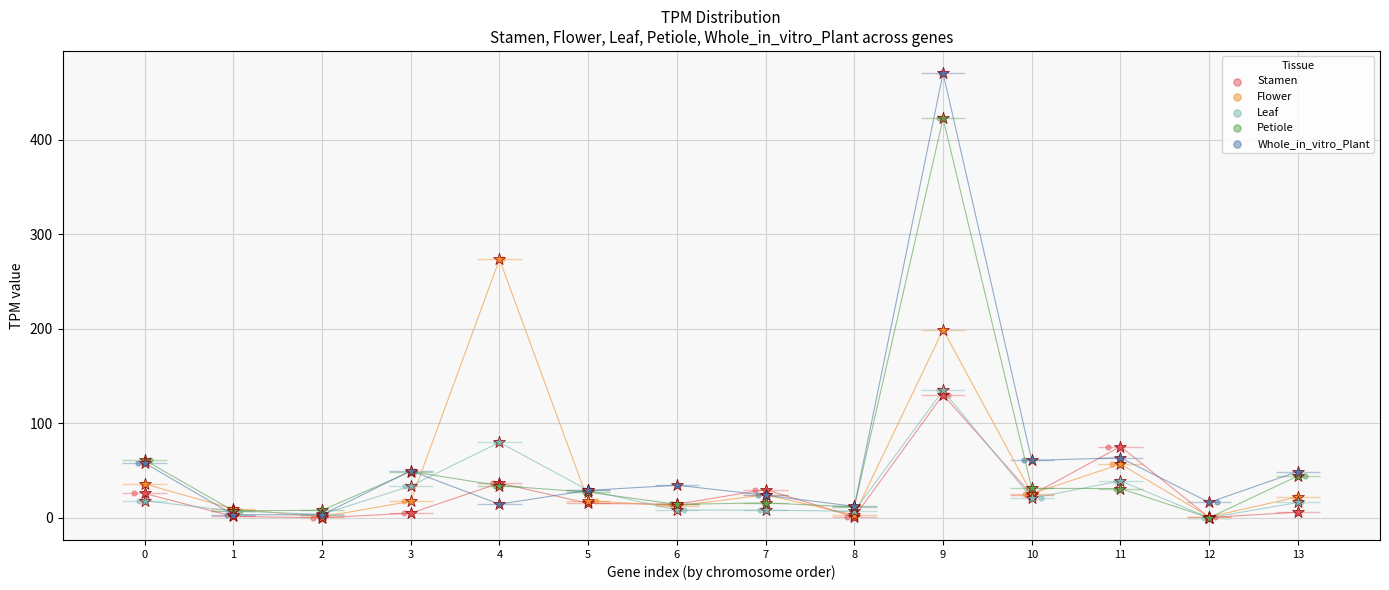

Which series reaches the maximum Y coordinate?

Whole_in_vitro_Plant